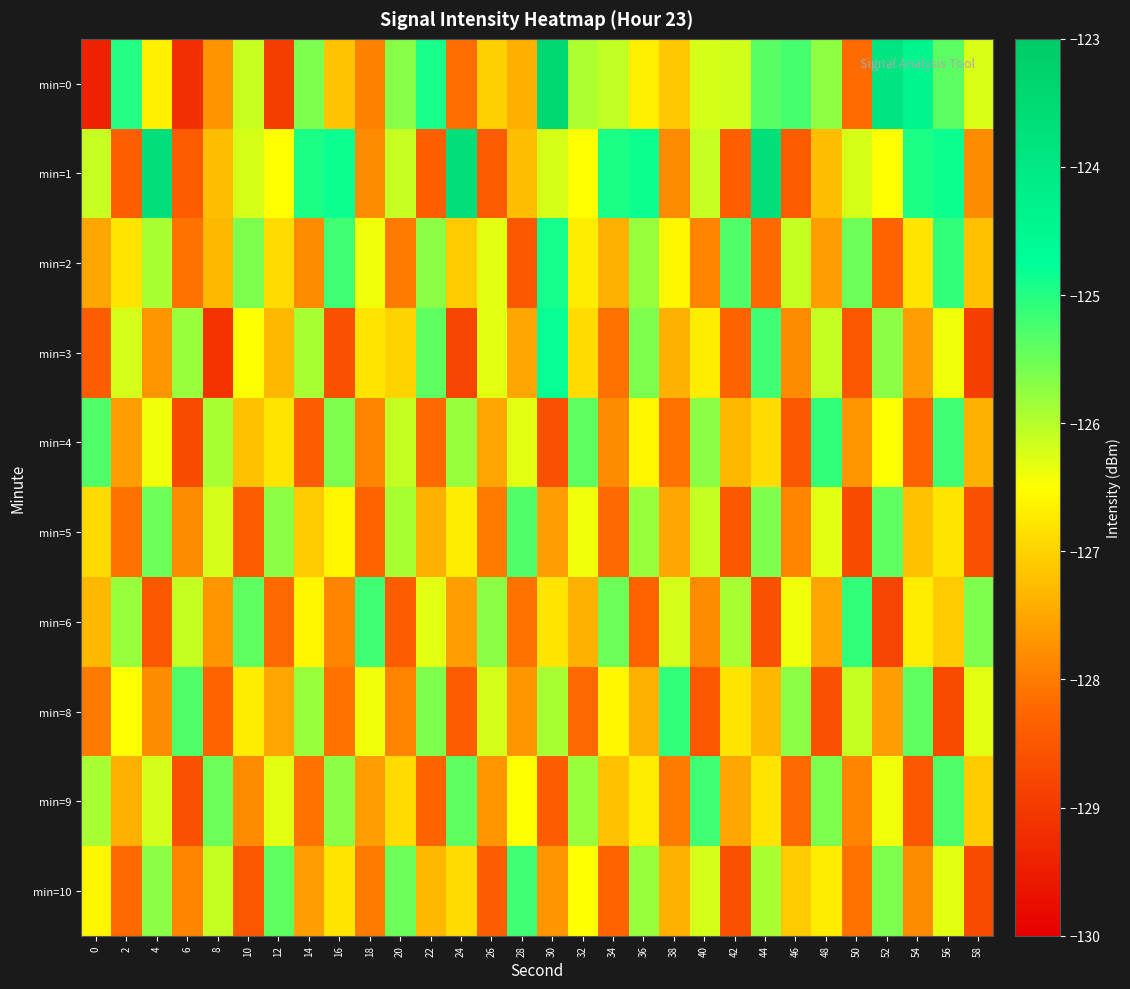

Count the number of categories in the chart.

30